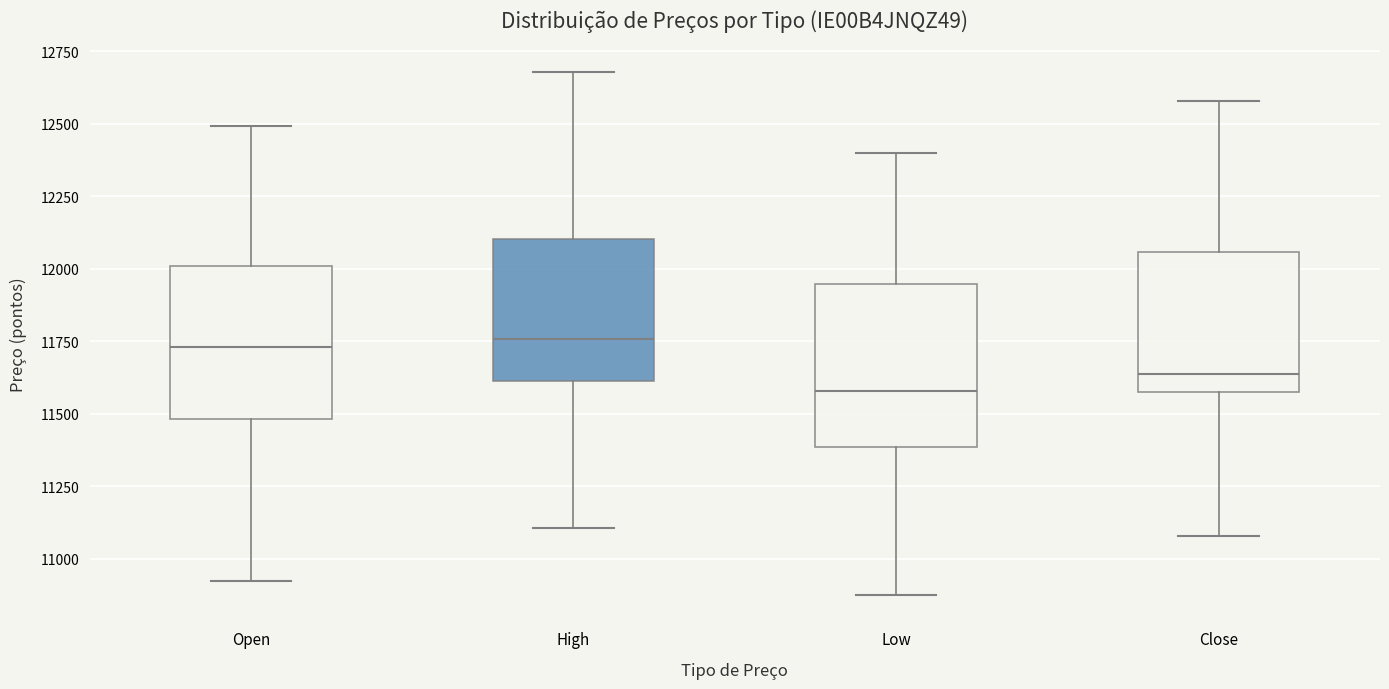

Where does the median line of the box for High sit on the y-axis? The values are not printed on the chart, so give them approximately, as read against the axis.

11750